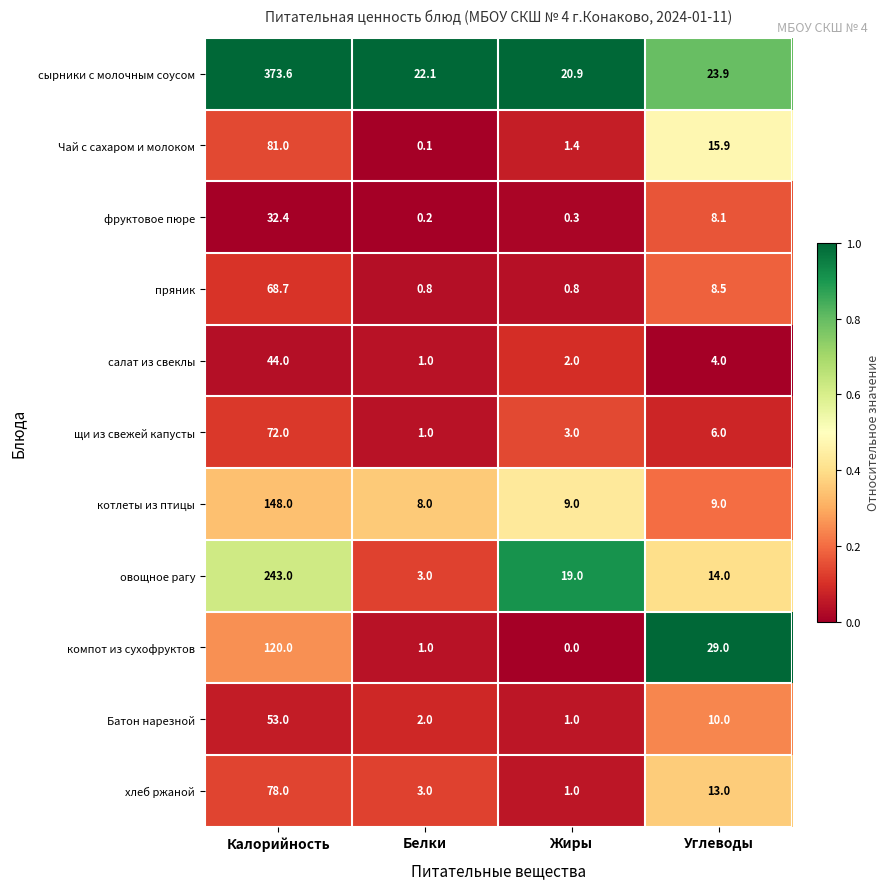

Is it true that хлеб ржаной equals 5.3 at Белки?

False